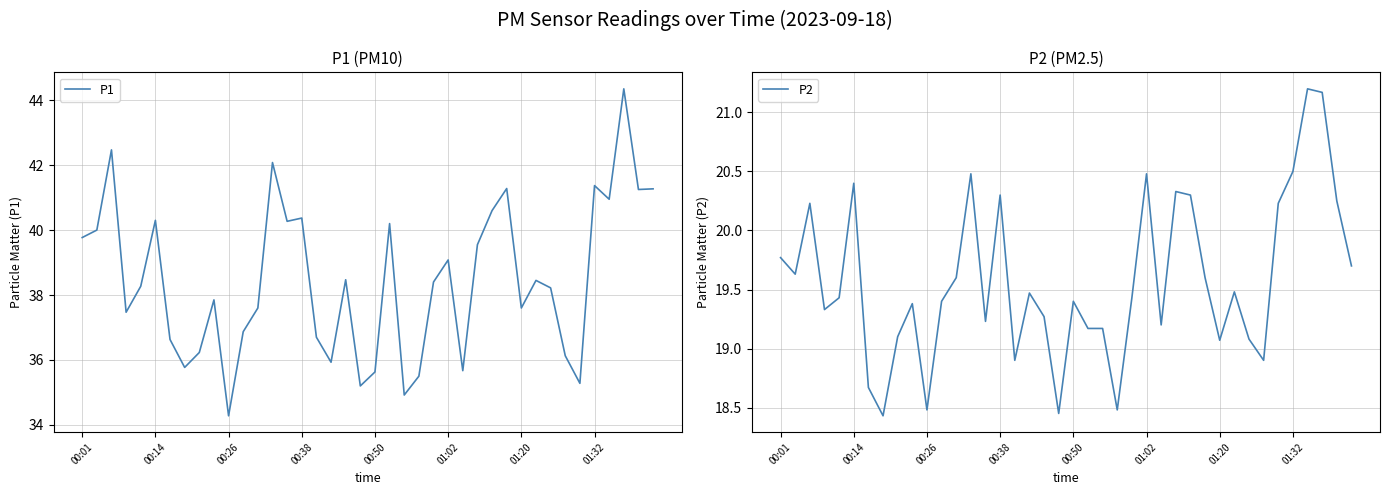

At 37, list the series in order from largest to smallest.

P1, P2